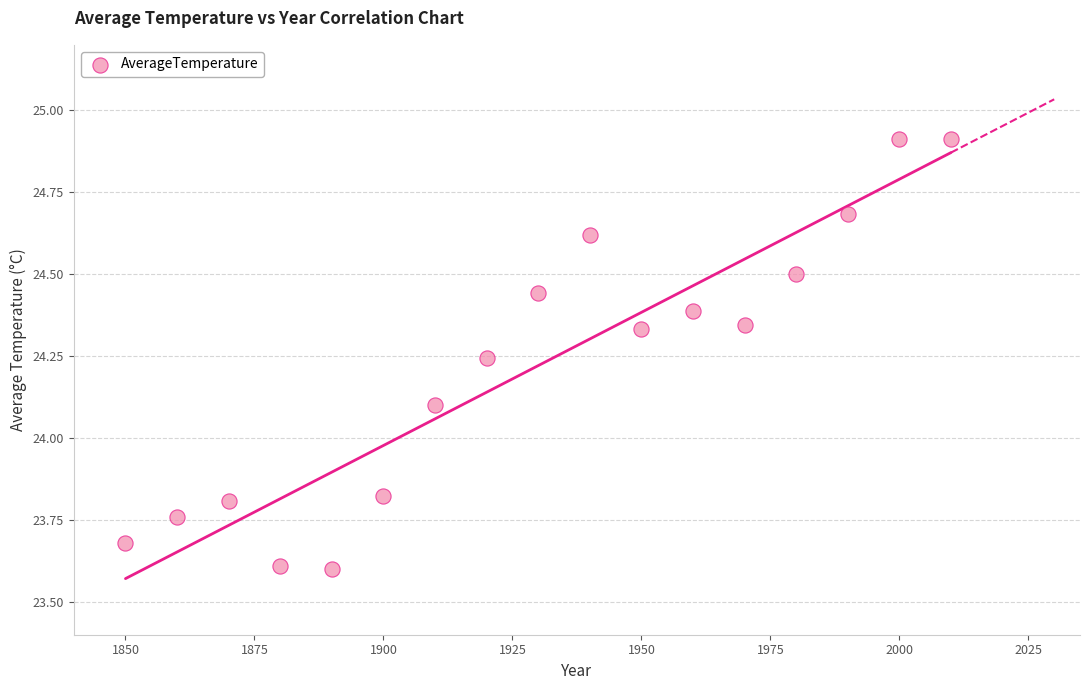

What is the range of X values (max minus min)?

160.0